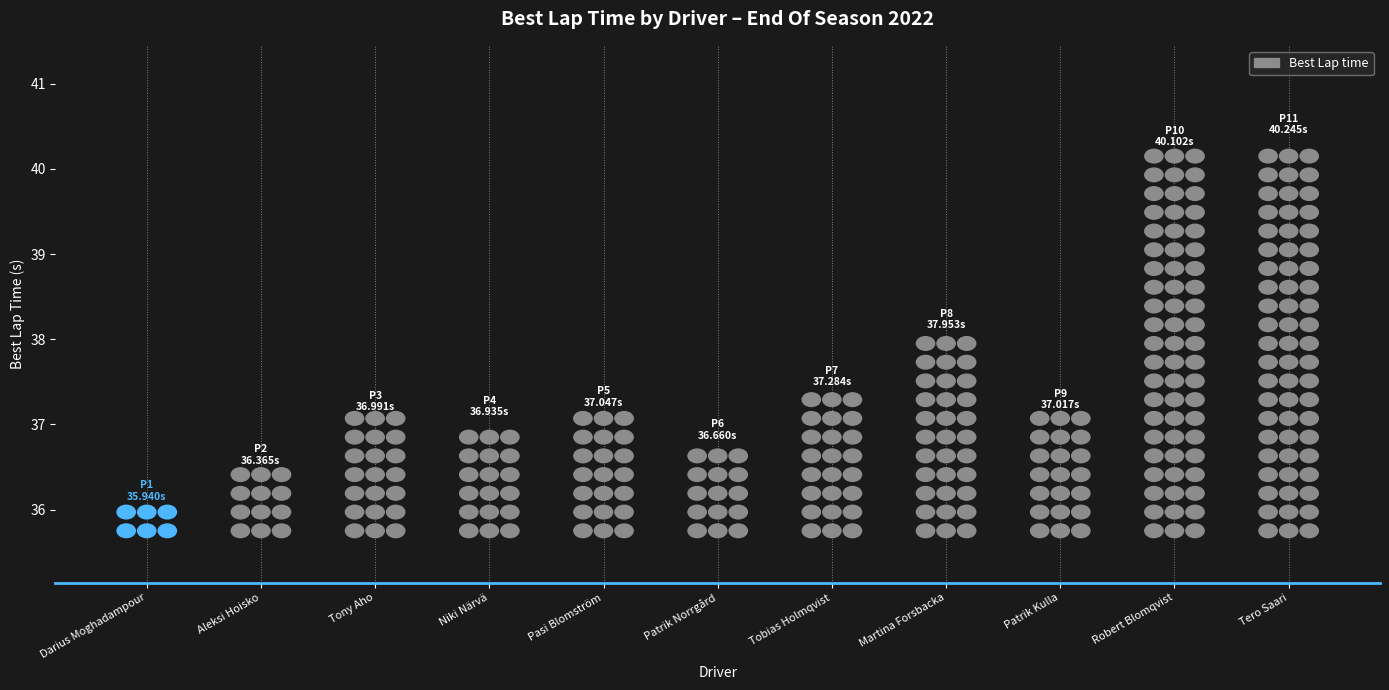

What is the difference between the maximum and minimum values?

4.3